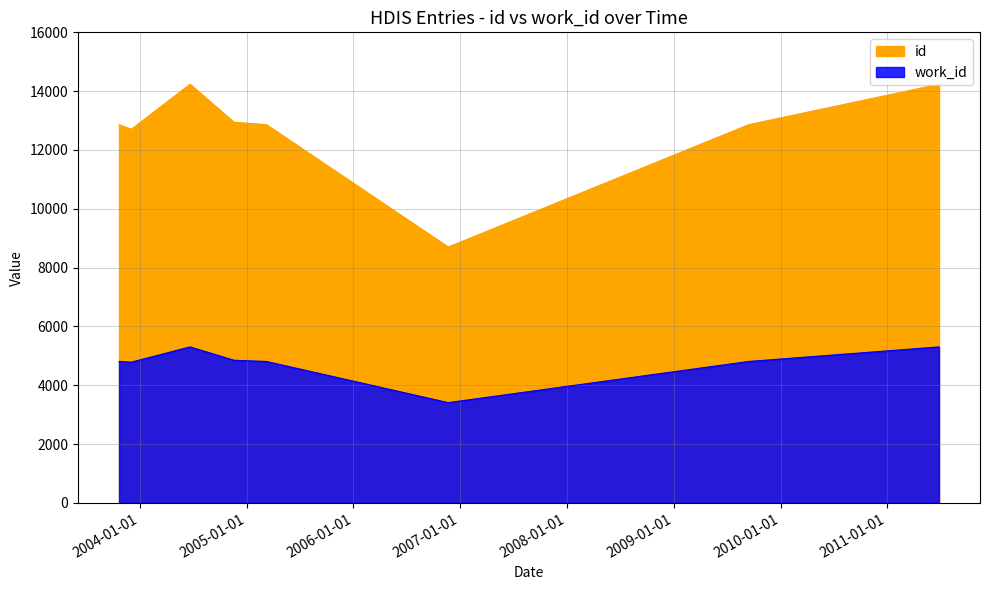

At which category does id reach its first local valley?

2003-12-03